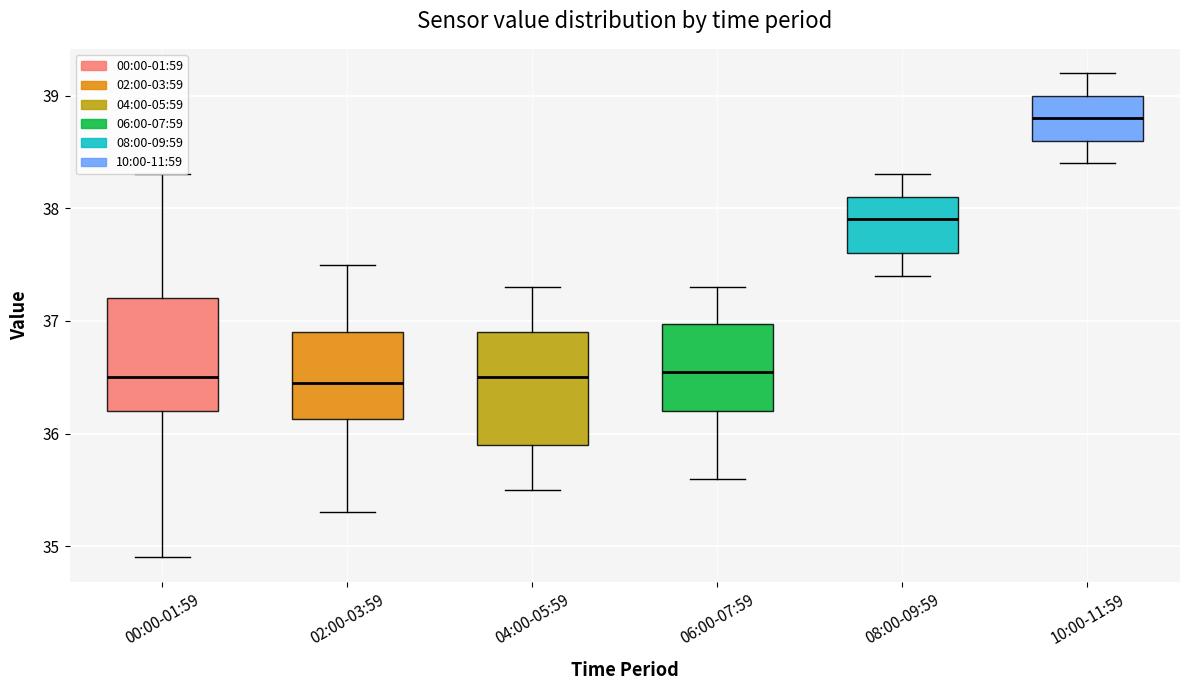

Reading left to right, transcribe this box plot: for each box, give where its median line is, the range the box spans, and where its two whiskers end, as read against the y-axis. The values are not printed on the chart, so give them approximately, as read against the axis.

00:00-01:59: median 36.5, box 36.2 to 37.2, whiskers 34.9 to 38.3
02:00-03:59: median 36.5, box 36.1 to 36.9, whiskers 35.3 to 37.5
04:00-05:59: median 36.5, box 35.9 to 36.9, whiskers 35.5 to 37.3
06:00-07:59: median 36.6, box 36.2 to 37.0, whiskers 35.6 to 37.3
08:00-09:59: median 37.9, box 37.6 to 38.1, whiskers 37.4 to 38.3
10:00-11:59: median 38.8, box 38.6 to 39.0, whiskers 38.4 to 39.2